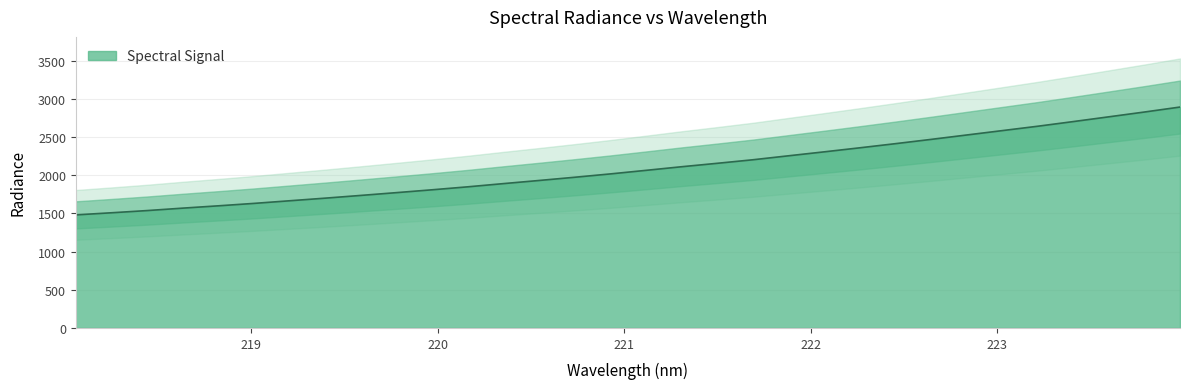

What is the label of the 29th point from the left?

223.408